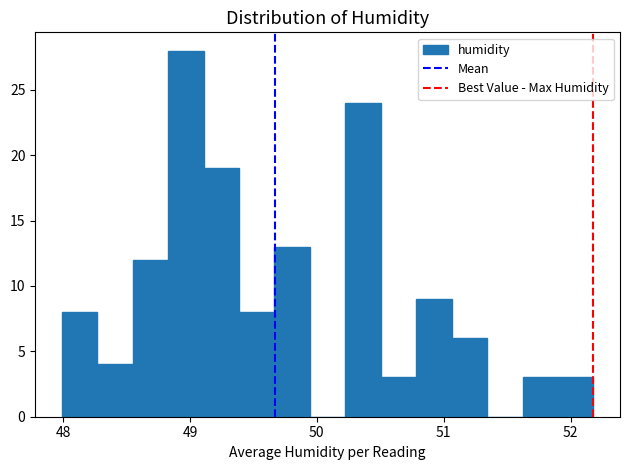

Read against the x-axis, roughly where is the centre of the tallest bar?

49.0